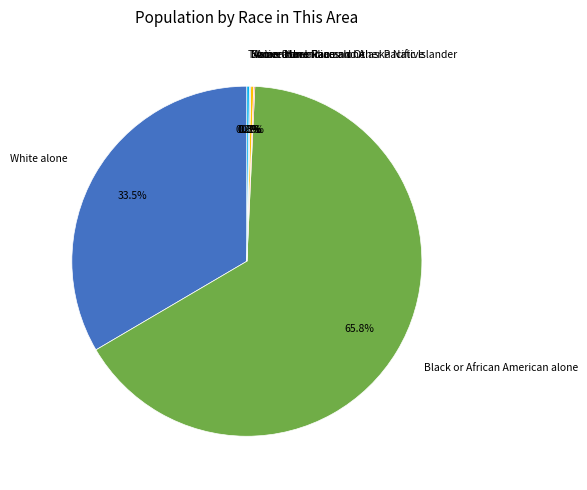

Is the sum of Some Other Race alone and White alone greater than half?

No